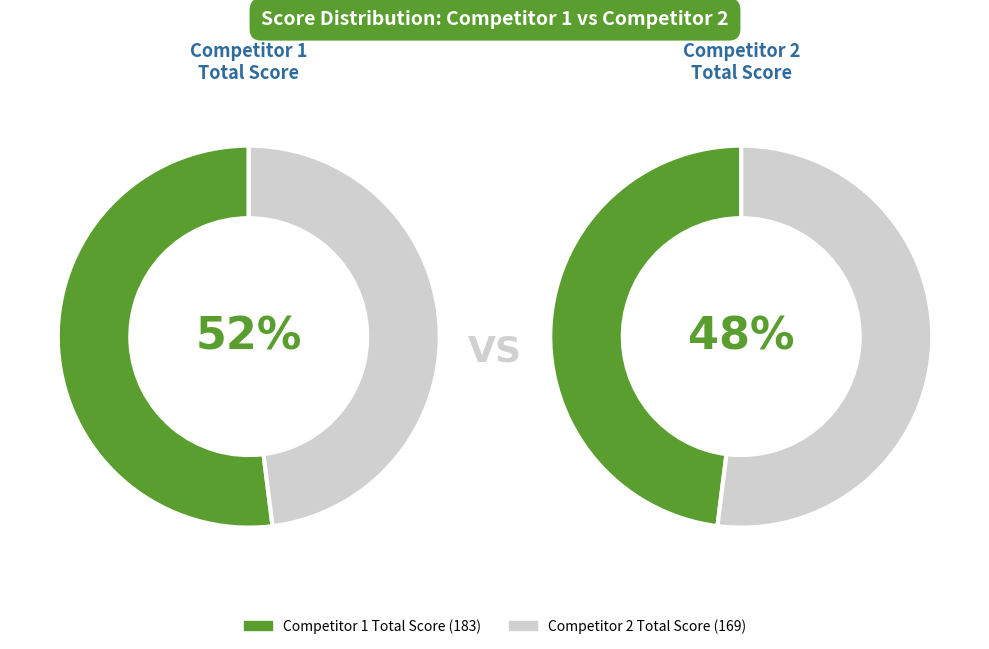

Does 2 account for over 50% of the chart?

No